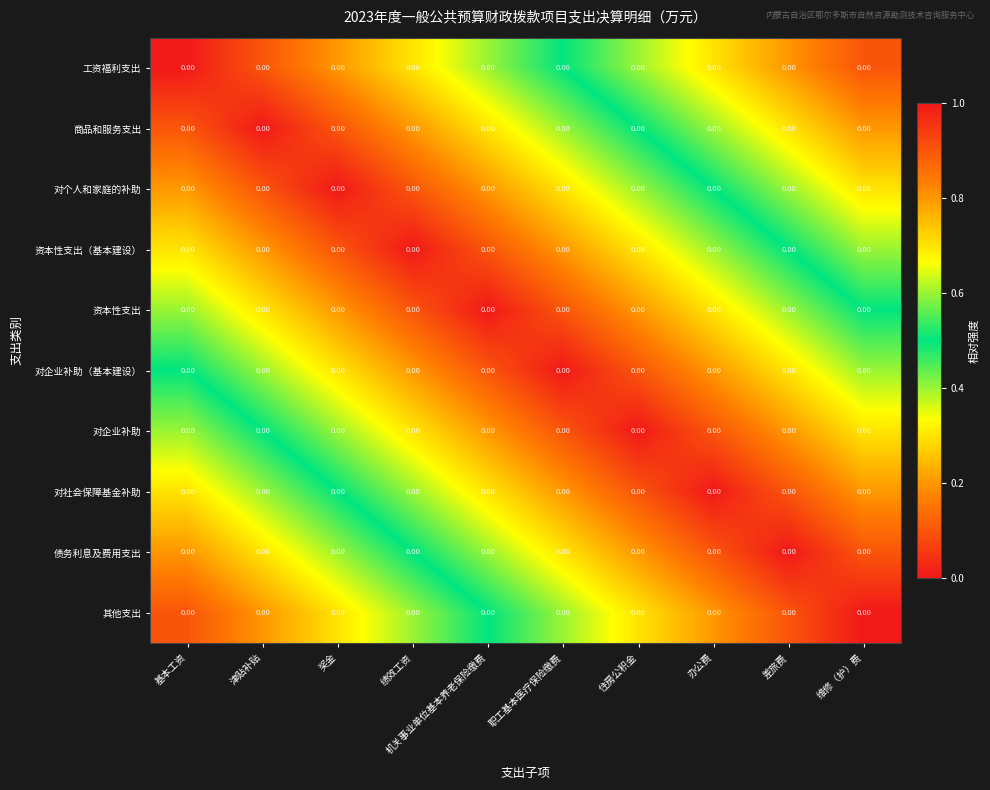

Reading right to left, extract all data points from this chart.

工资福利支出: 维修（护）费=0.0	差旅费=0.0	办公费=0.0	住房公积金=0.0	职工基本医疗保险缴费=0.0	机关事业单位基本养老保险缴费=0.0	绩效工资=0.0	奖金=0.0	津贴补贴=0.0	基本工资=0.0
商品和服务支出: 维修（护）费=0.0	差旅费=0.0	办公费=0.0	住房公积金=0.0	职工基本医疗保险缴费=0.0	机关事业单位基本养老保险缴费=0.0	绩效工资=0.0	奖金=0.0	津贴补贴=0.0	基本工资=0.0
对个人和家庭的补助: 维修（护）费=0.0	差旅费=0.0	办公费=0.0	住房公积金=0.0	职工基本医疗保险缴费=0.0	机关事业单位基本养老保险缴费=0.0	绩效工资=0.0	奖金=0.0	津贴补贴=0.0	基本工资=0.0
资本性支出（基本建设）: 维修（护）费=0.0	差旅费=0.0	办公费=0.0	住房公积金=0.0	职工基本医疗保险缴费=0.0	机关事业单位基本养老保险缴费=0.0	绩效工资=0.0	奖金=0.0	津贴补贴=0.0	基本工资=0.0
资本性支出: 维修（护）费=0.0	差旅费=0.0	办公费=0.0	住房公积金=0.0	职工基本医疗保险缴费=0.0	机关事业单位基本养老保险缴费=0.0	绩效工资=0.0	奖金=0.0	津贴补贴=0.0	基本工资=0.0
对企业补助（基本建设）: 维修（护）费=0.0	差旅费=0.0	办公费=0.0	住房公积金=0.0	职工基本医疗保险缴费=0.0	机关事业单位基本养老保险缴费=0.0	绩效工资=0.0	奖金=0.0	津贴补贴=0.0	基本工资=0.0
对企业补助: 维修（护）费=0.0	差旅费=0.0	办公费=0.0	住房公积金=0.0	职工基本医疗保险缴费=0.0	机关事业单位基本养老保险缴费=0.0	绩效工资=0.0	奖金=0.0	津贴补贴=0.0	基本工资=0.0
对社会保障基金补助: 维修（护）费=0.0	差旅费=0.0	办公费=0.0	住房公积金=0.0	职工基本医疗保险缴费=0.0	机关事业单位基本养老保险缴费=0.0	绩效工资=0.0	奖金=0.0	津贴补贴=0.0	基本工资=0.0
债务利息及费用支出: 维修（护）费=0.0	差旅费=0.0	办公费=0.0	住房公积金=0.0	职工基本医疗保险缴费=0.0	机关事业单位基本养老保险缴费=0.0	绩效工资=0.0	奖金=0.0	津贴补贴=0.0	基本工资=0.0
其他支出: 维修（护）费=0.0	差旅费=0.0	办公费=0.0	住房公积金=0.0	职工基本医疗保险缴费=0.0	机关事业单位基本养老保险缴费=0.0	绩效工资=0.0	奖金=0.0	津贴补贴=0.0	基本工资=0.0